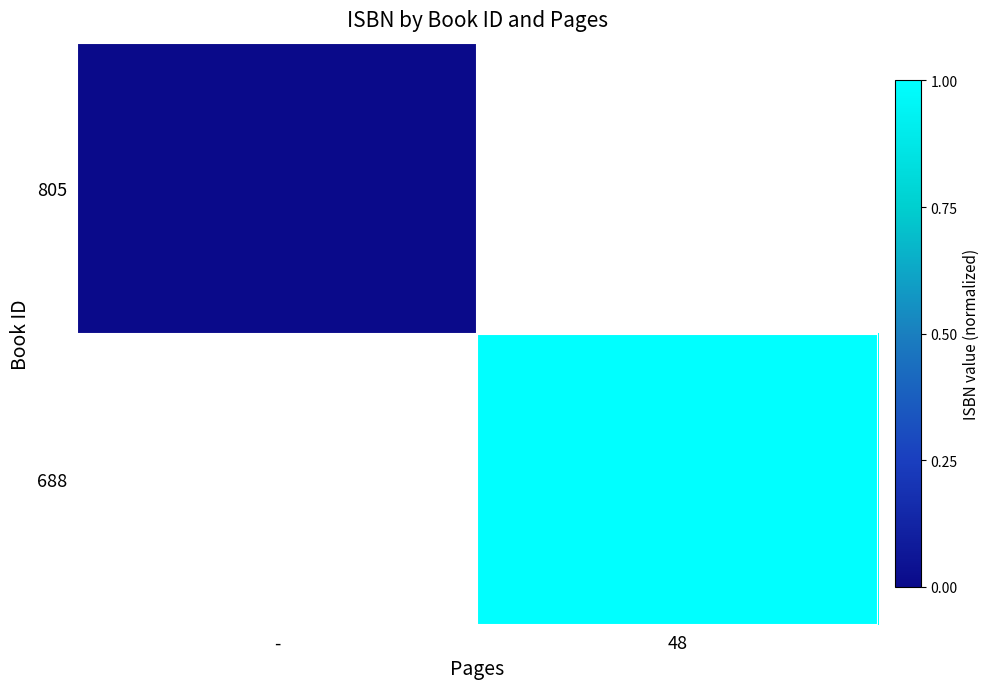

Which category has the lowest value in the 688 series?

-